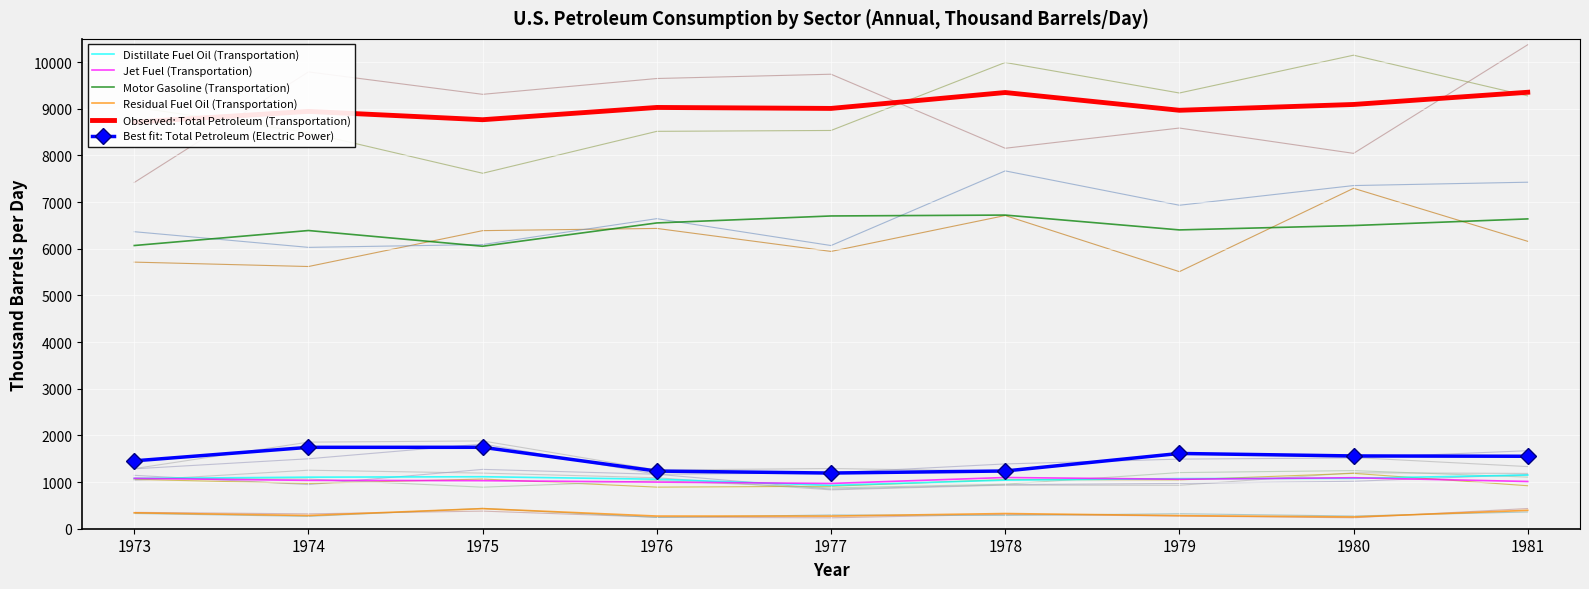

Where is Distillate Fuel Oil (Transportation) nearest to the value 1039?

1978